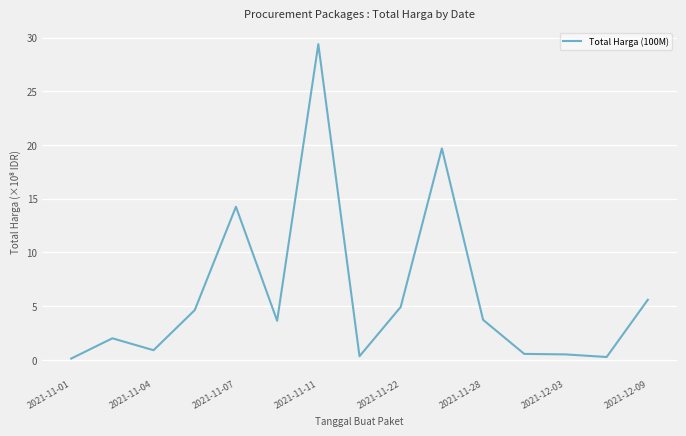

How many lines are shown in the chart?

1